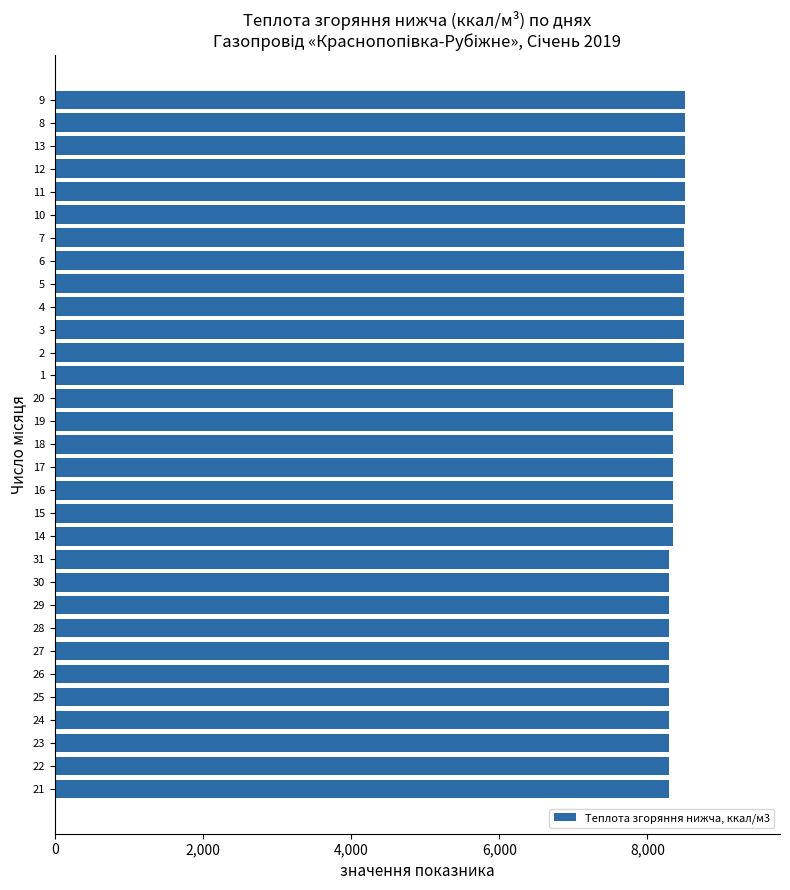

How many data points are less than 8339?

11